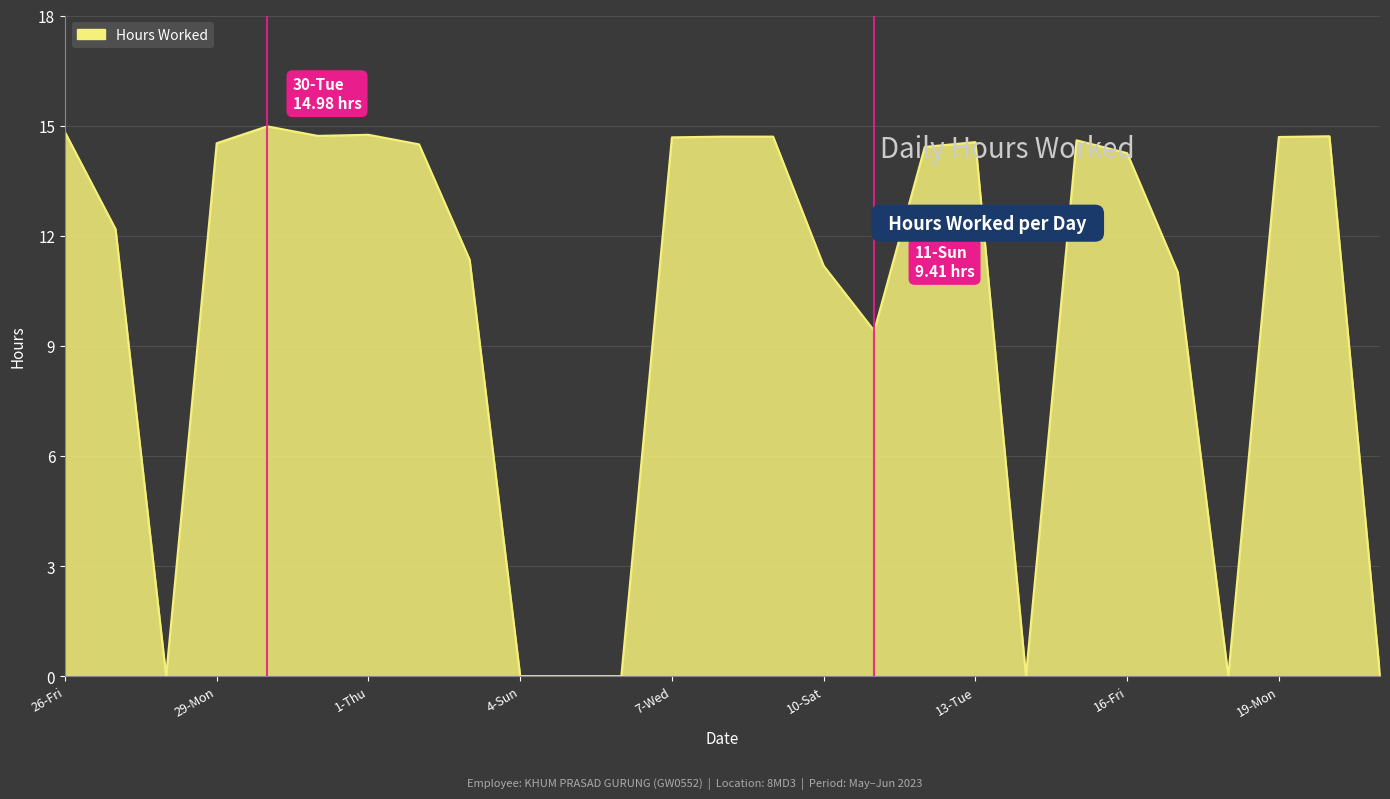

What is the difference between the maximum and minimum values?

15.0